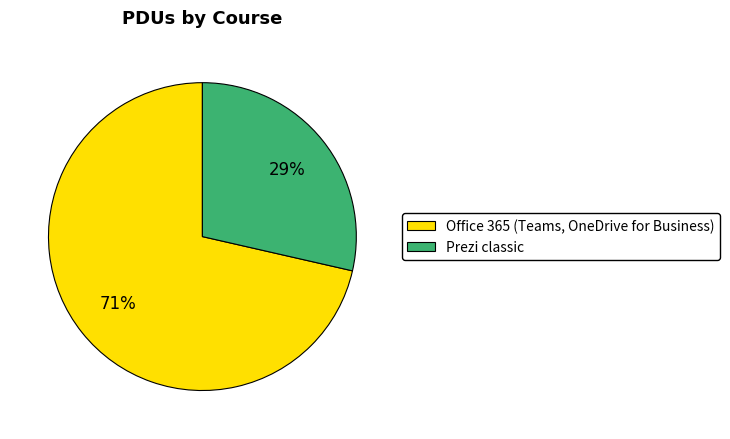

Rank the categories by value from lowest to highest.

Prezi classic, Office 365 (Teams, OneDrive for Business)